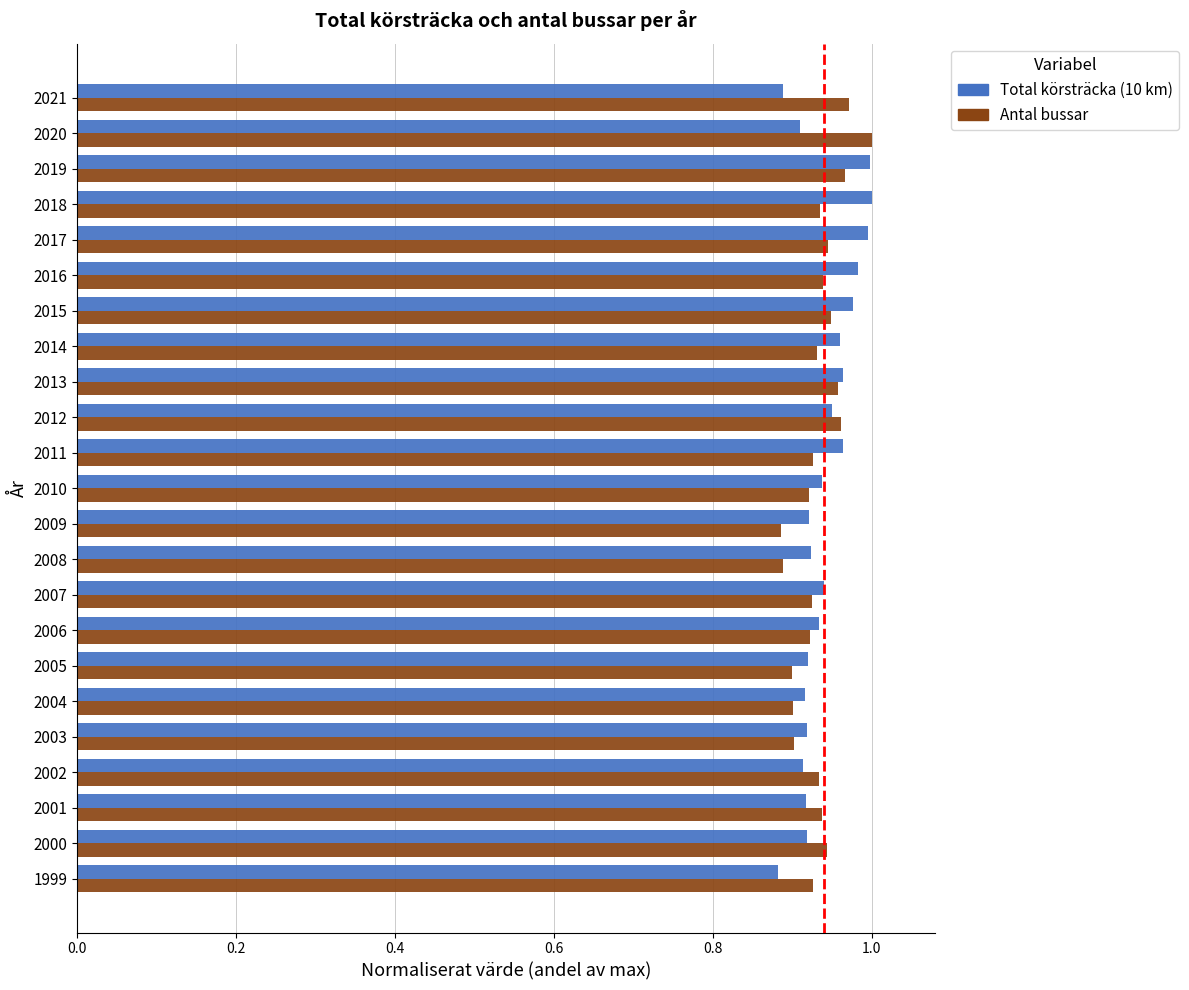

At 2021, list the series in order from largest to smallest.

Antal bussar, Total körsträcka (10 km)